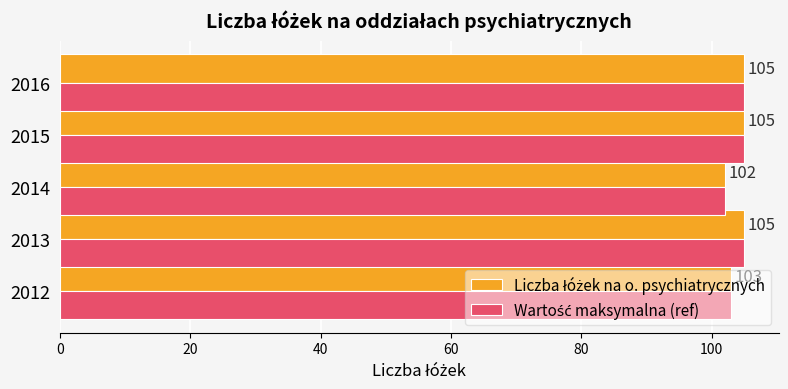

What is the total value across all series at 2012?

206